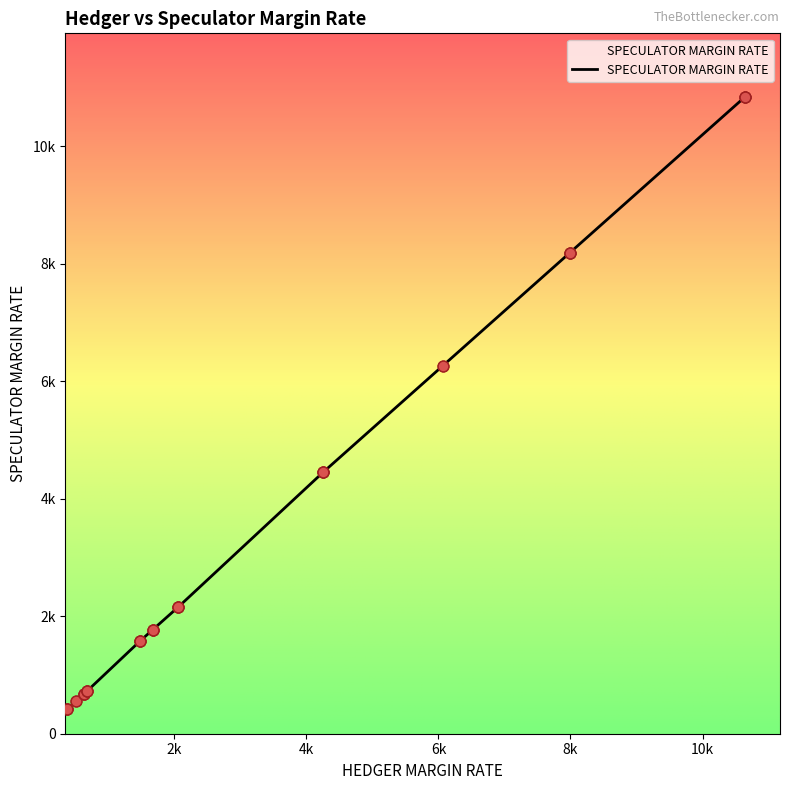

What is the ratio of the value at 10642 to the value at 669?

15.1